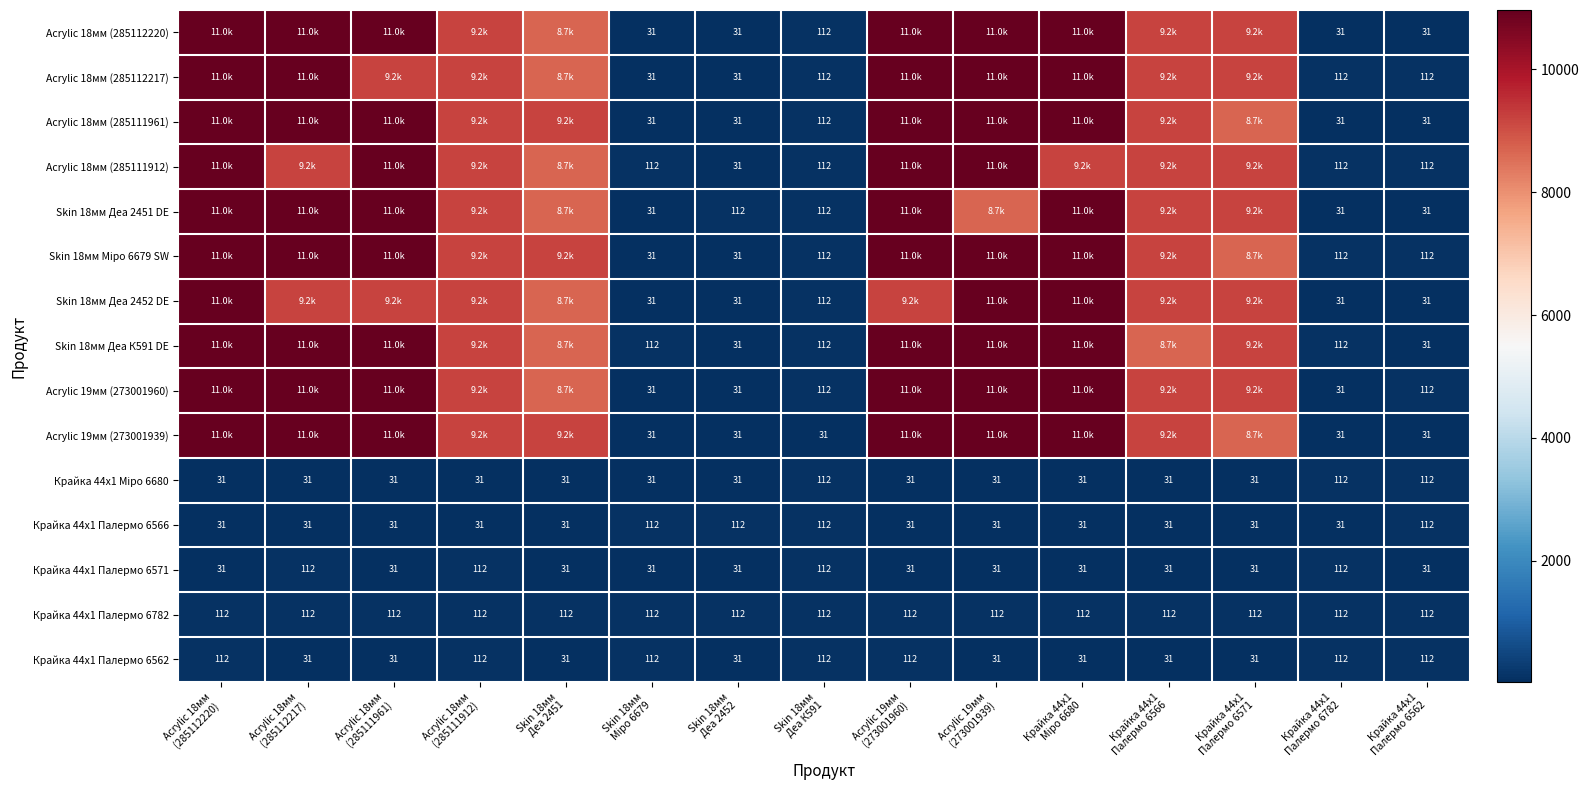

What is the maximum value for Skin 18мм Деа 2452 DE?

10964.4